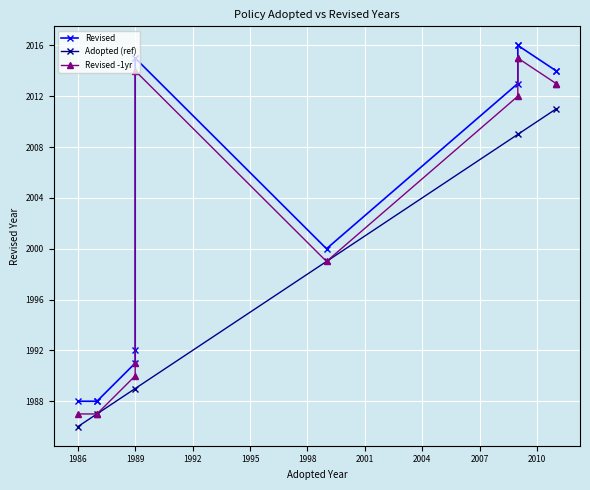

True or false: Adopted (ref) has more than 1 points higher than both neighbors.

False